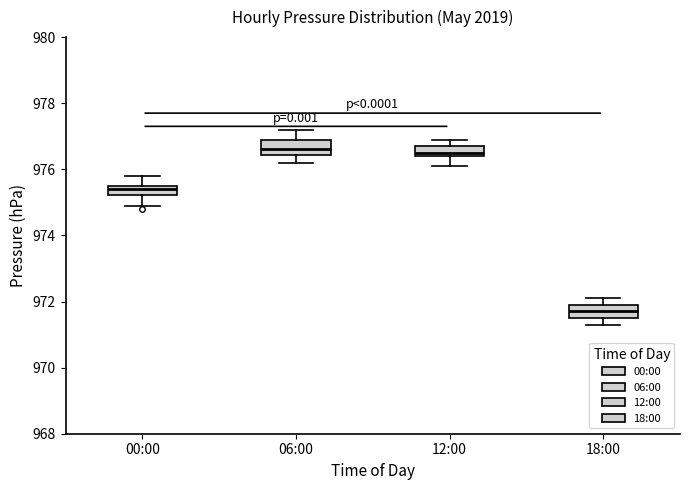

Which box's median line is the lowest?

18:00